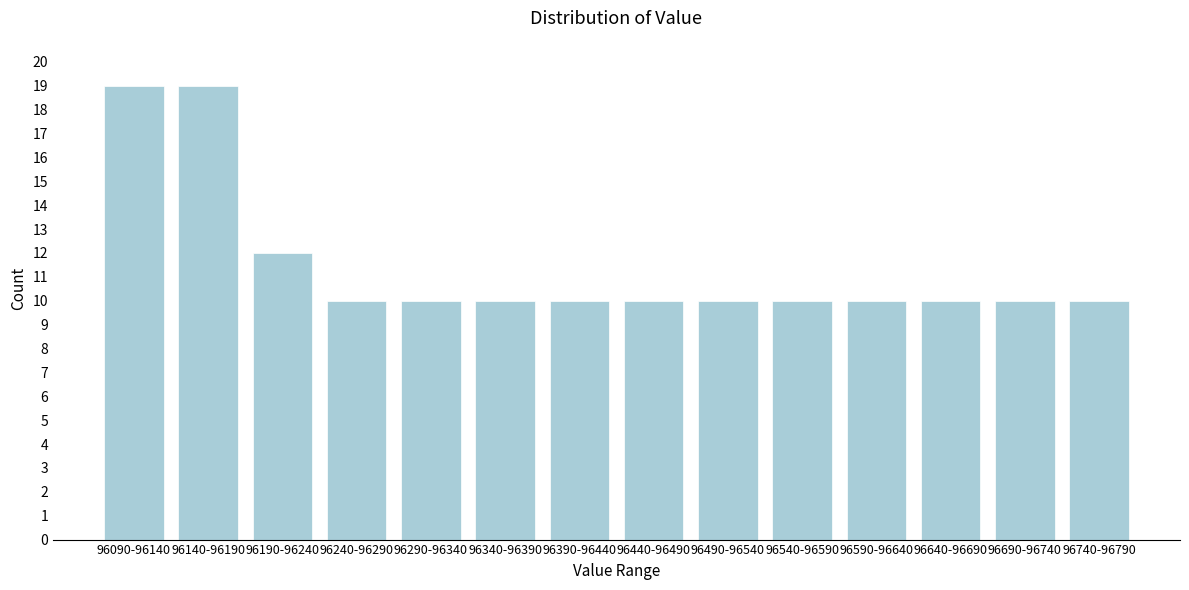

Reading left to right, list all the values displayed in this chart.

96090-96140=19	96140-96190=19	96190-96240=12	96240-96290=10	96290-96340=10	96340-96390=10	96390-96440=10	96440-96490=10	96490-96540=10	96540-96590=10	96590-96640=10	96640-96690=10	96690-96740=10	96740-96790=10